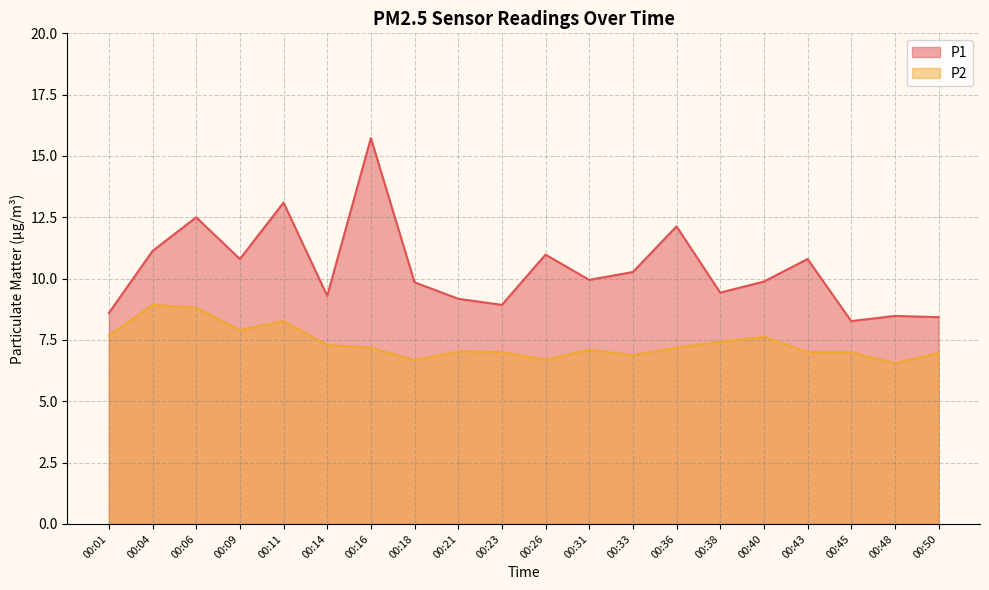

Rank the categories by P2 value from highest to lowest.

00:04, 00:06, 00:11, 00:09, 00:01, 00:40, 00:38, 00:14, 00:16, 00:36, 00:31, 00:21, 00:23, 00:43, 00:45, 00:50, 00:33, 00:26, 00:18, 00:48